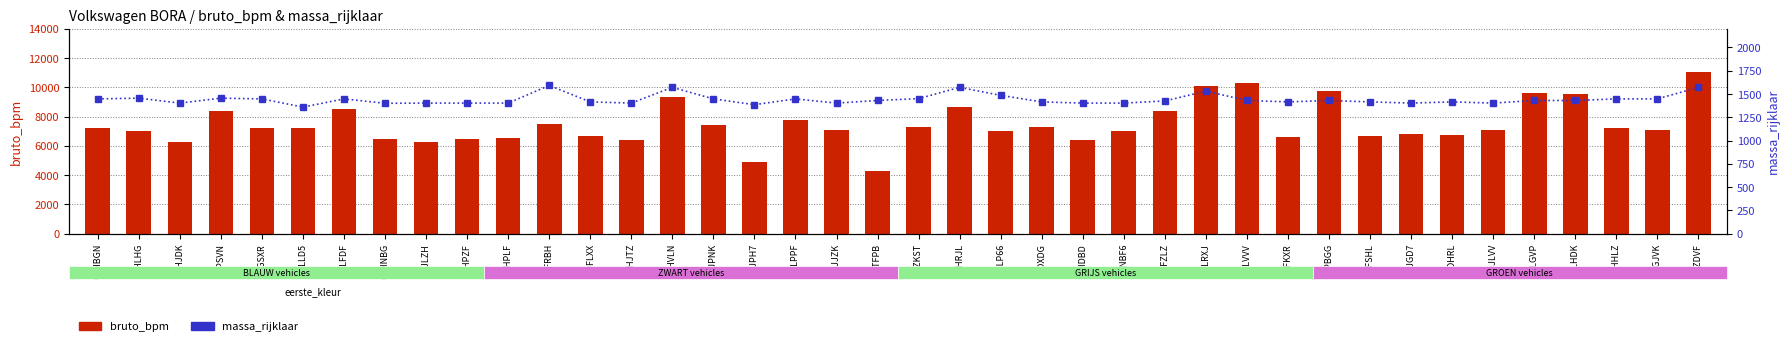

How many data points does each series have?

40